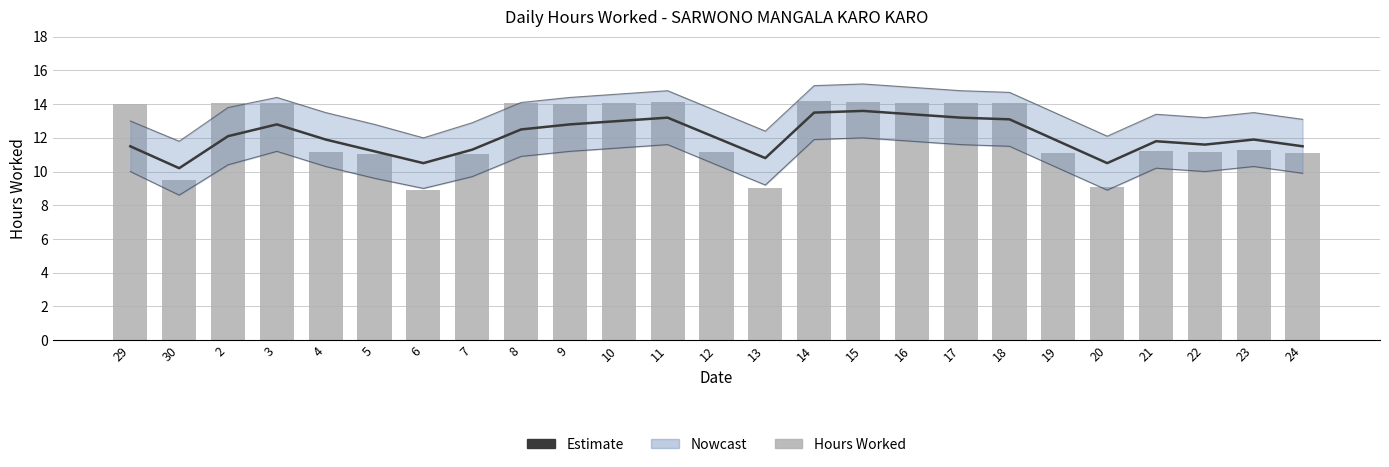

At how many categories does at least one series exceed 12?

12